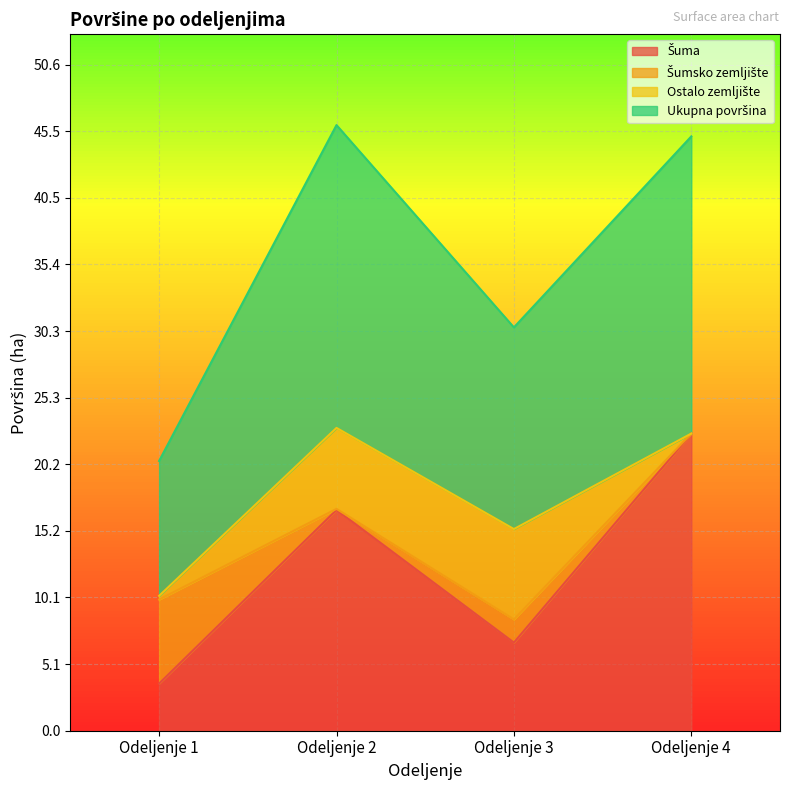

True or false: Šuma and Ukupna površina cross at least once.

False